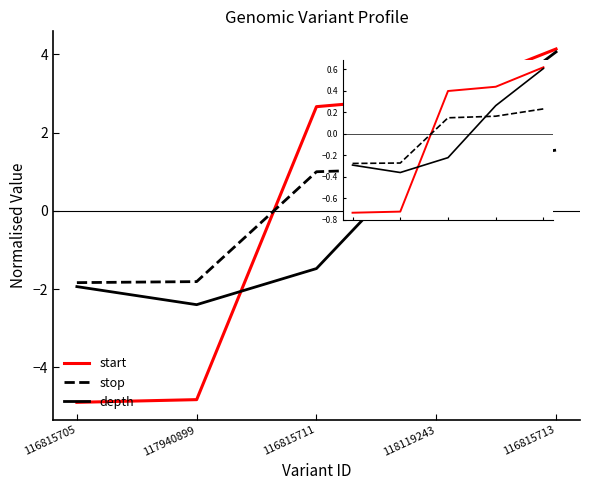

What value does the start series have at 118119243?

0.4